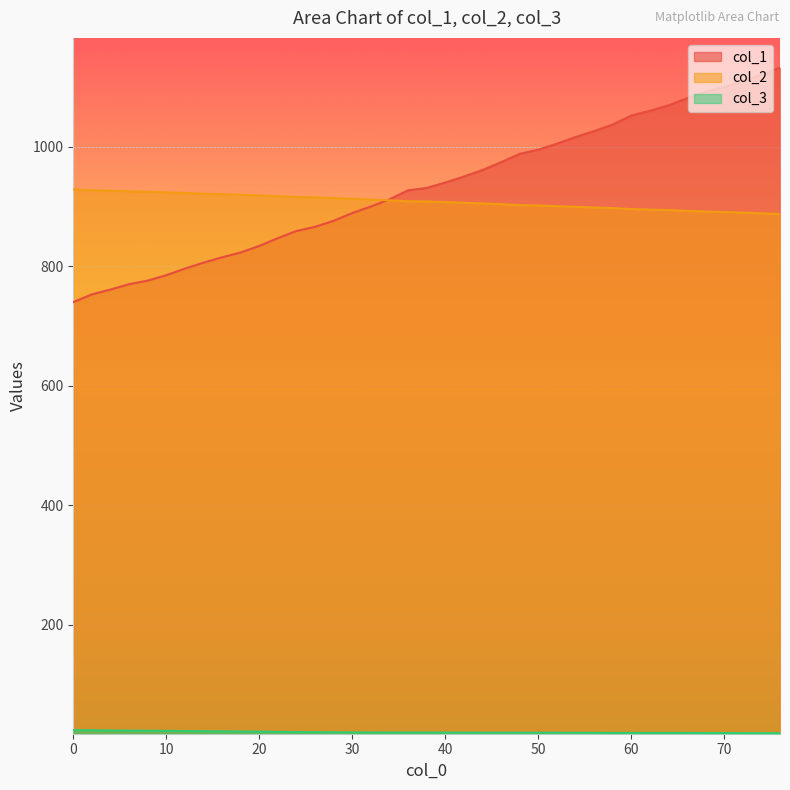

How many lines are shown in the chart?

3